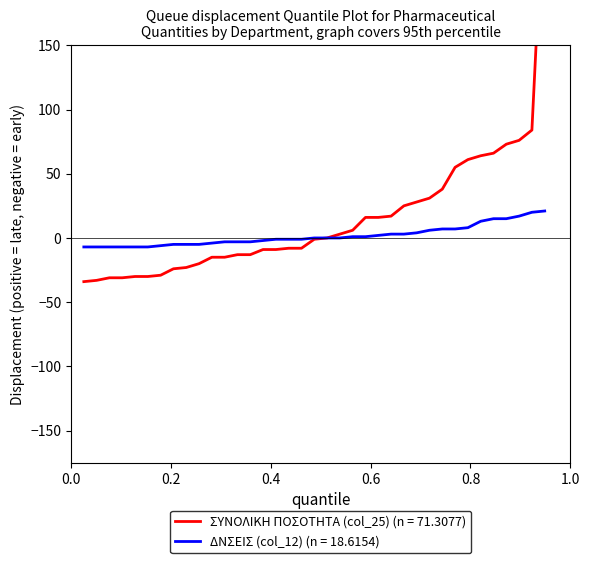

Is it true that ΔΝΣΕΙΣ (col_12) equals 8 at 9?

False